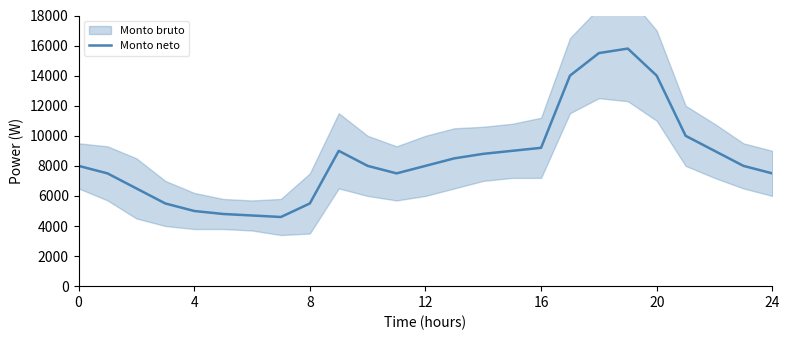

What is the label of the 5th point from the right?

20